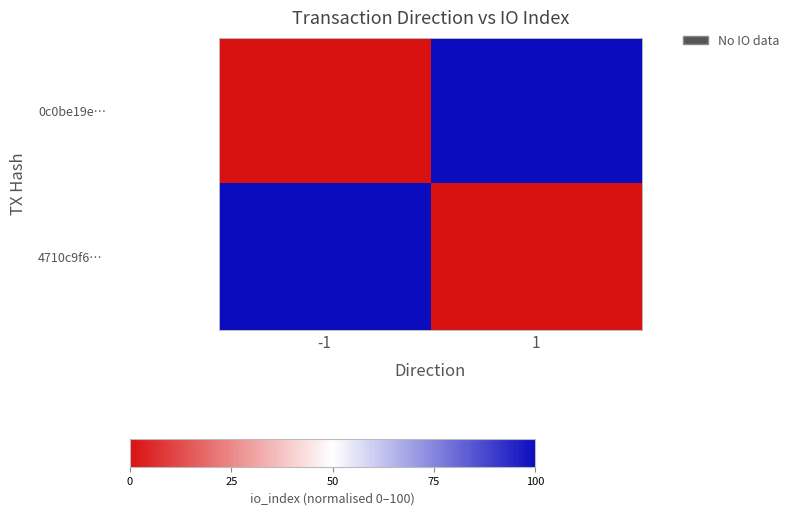

Which series has the largest range (max minus min)?

0c0be19e…